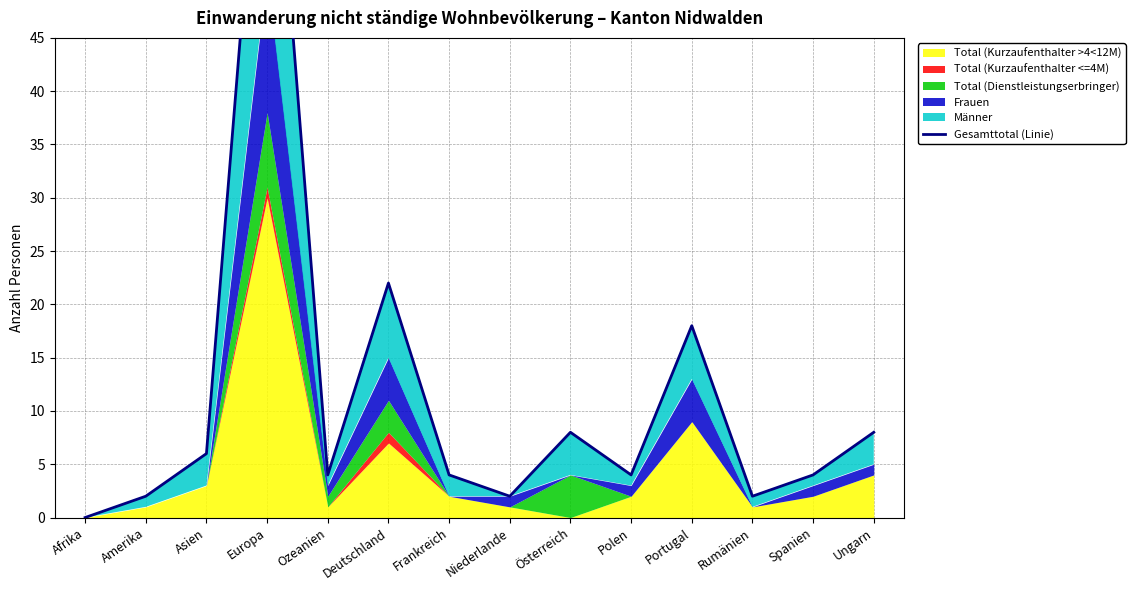

Rank the categories by value from highest to lowest.

Europa, Deutschland, Portugal, Österreich, Ungarn, Asien, Ozeanien, Frankreich, Polen, Spanien, Amerika, Niederlande, Rumänien, Afrika